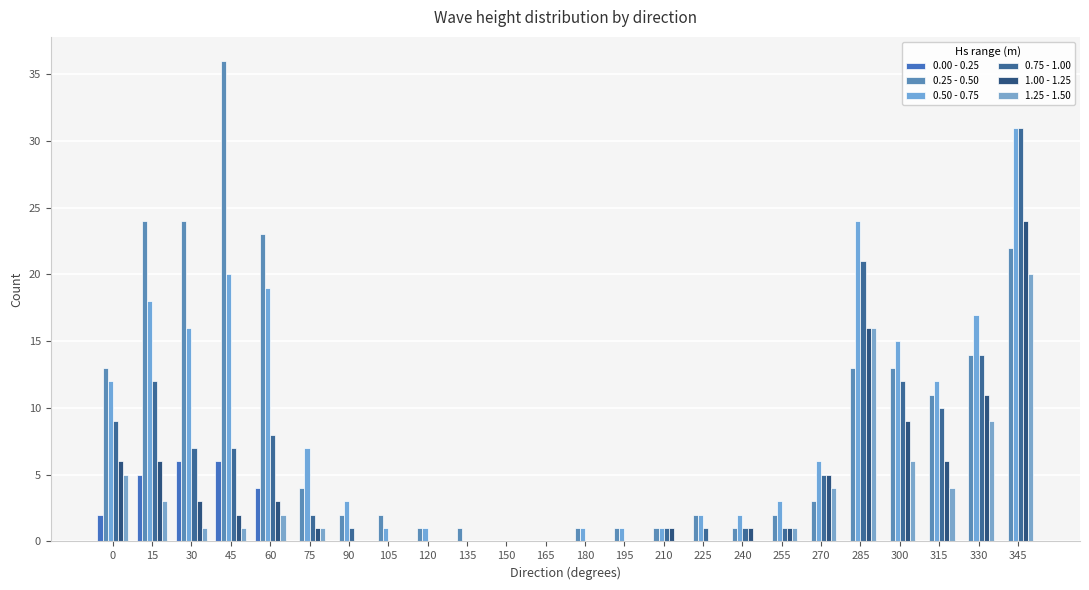

How many groups of bars are there?

24